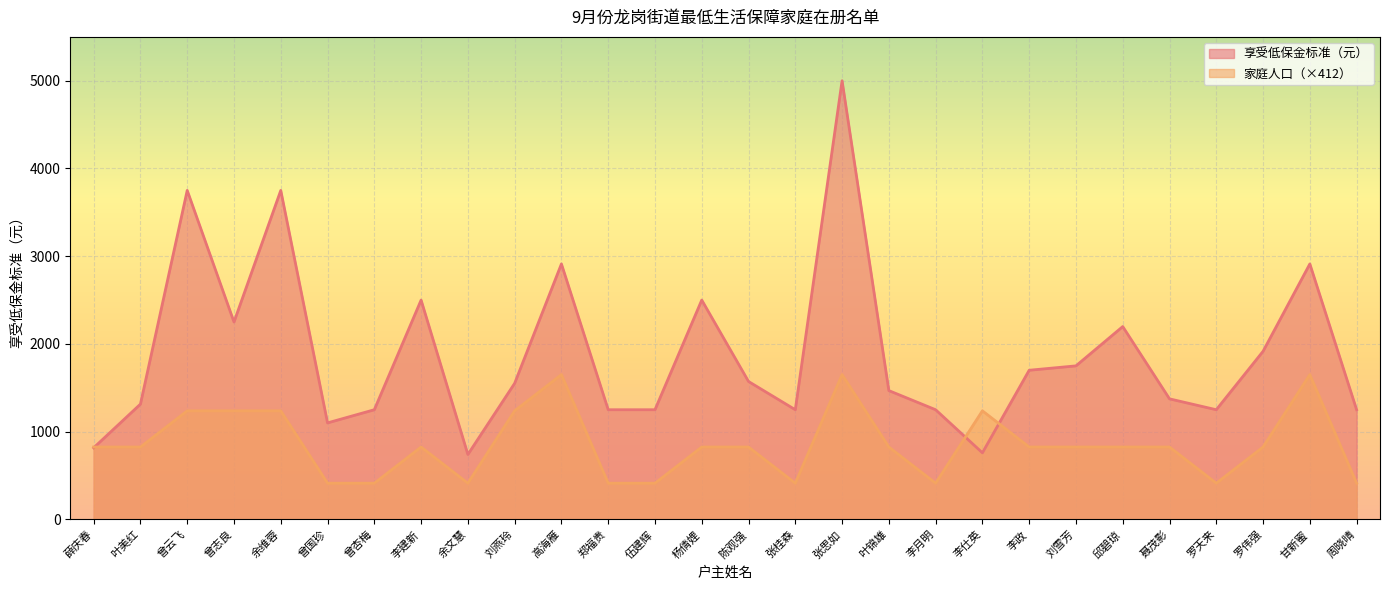

After their last crossing, which series has the higher values: 享受低保金标准（元） or 家庭人口?

享受低保金标准（元）